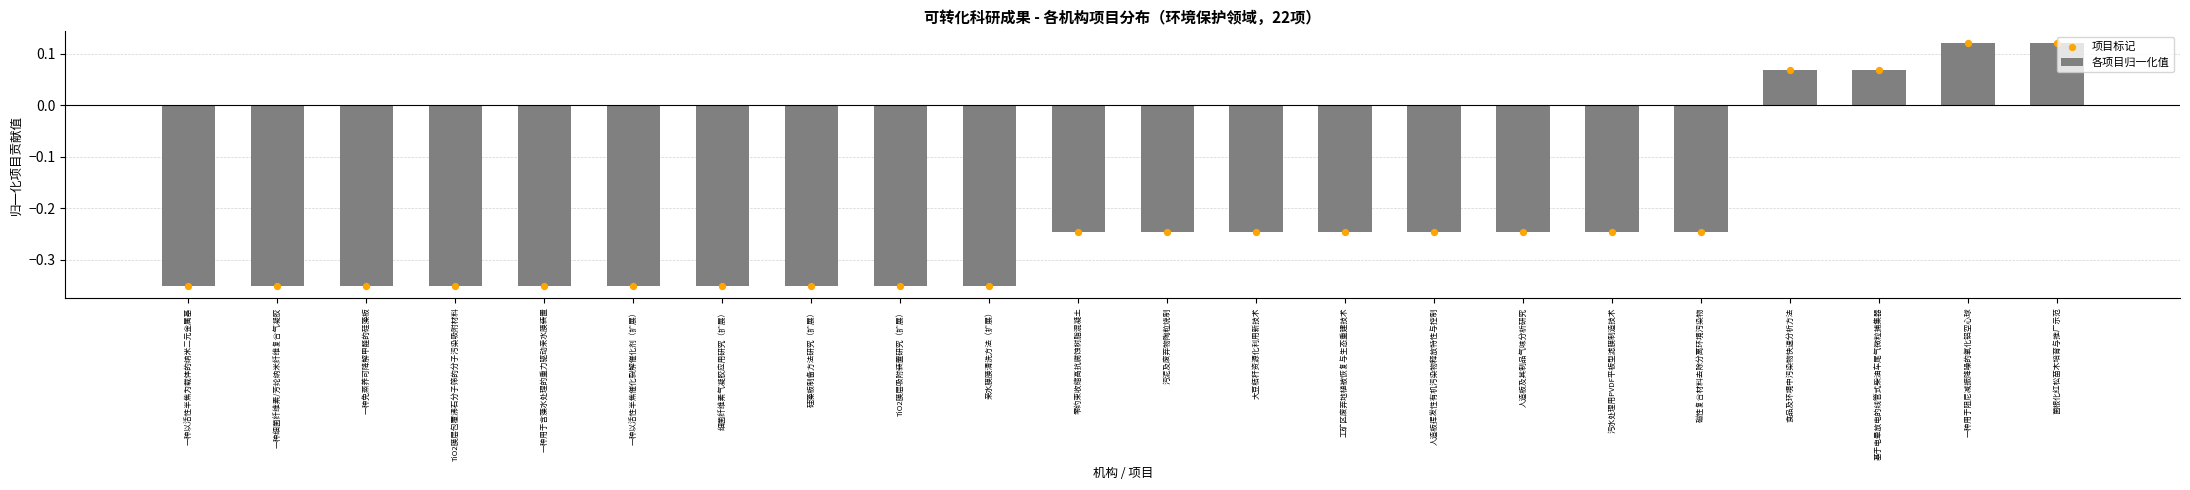

Which series reaches the minimum Y coordinate?

各项目归一化值